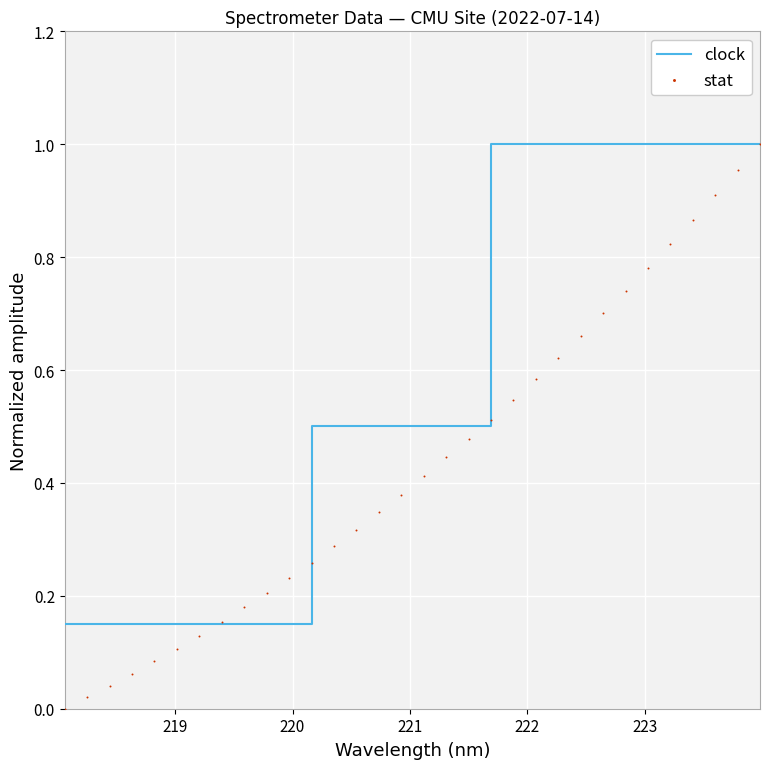

What are all the series names shown in the legend?

clock, stat